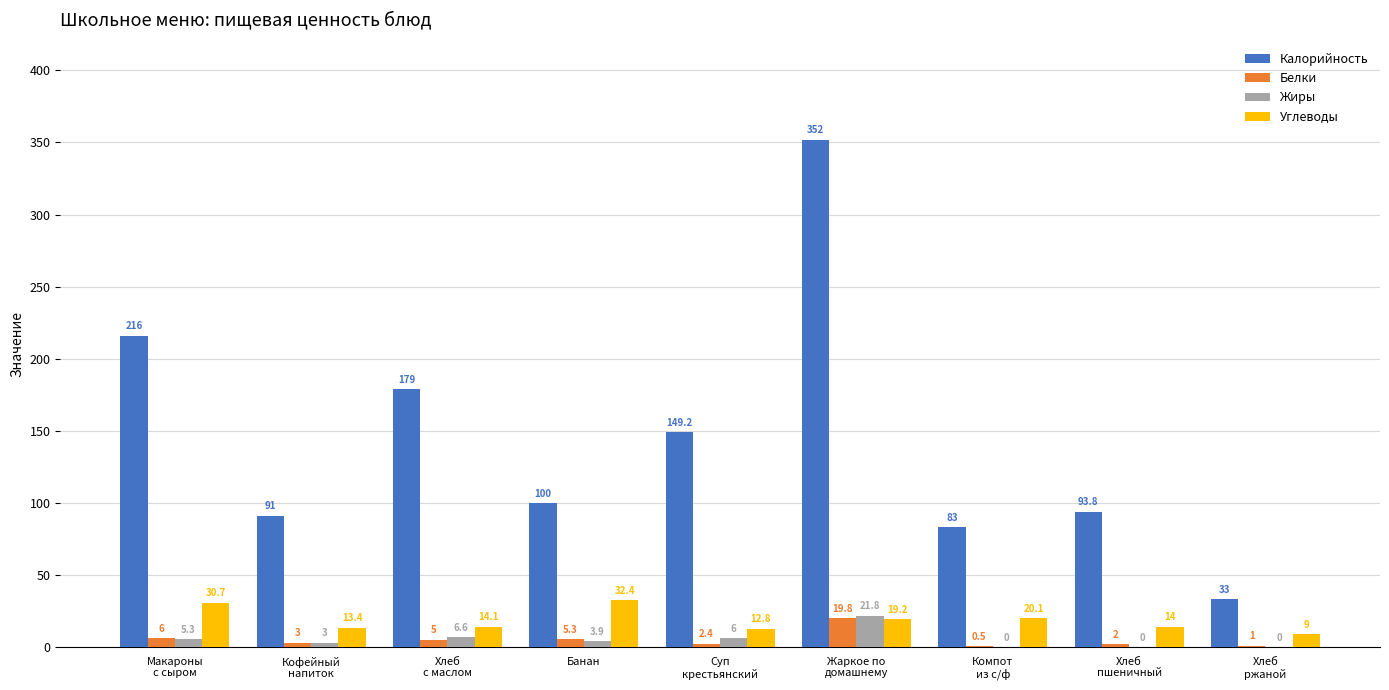

What is the approximate value of Углеводы at Хлеб
с маслом?

14.1